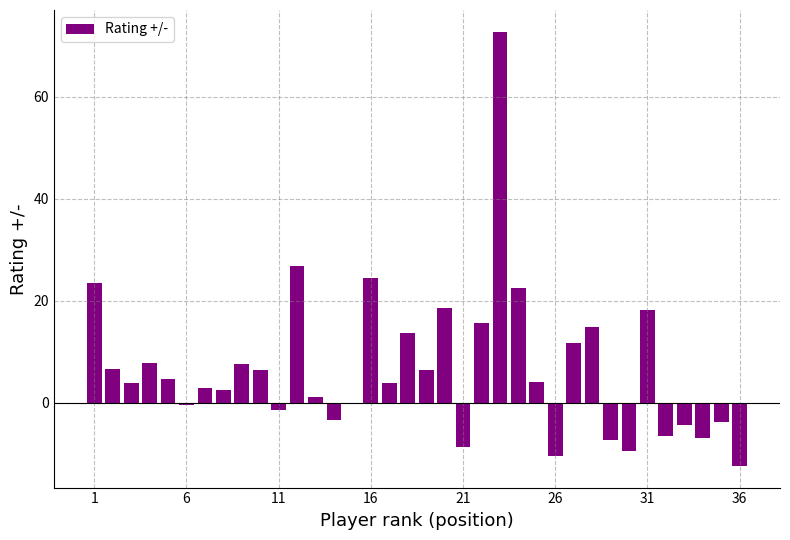

What is the difference between the maximum and minimum values?

85.2